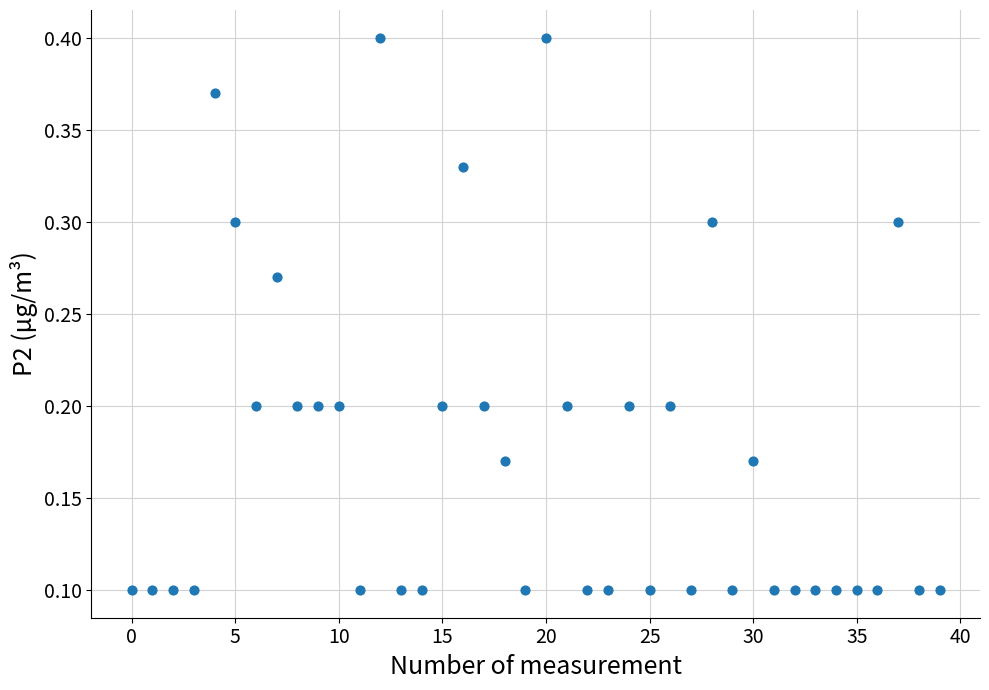

How many data points are displayed?

40